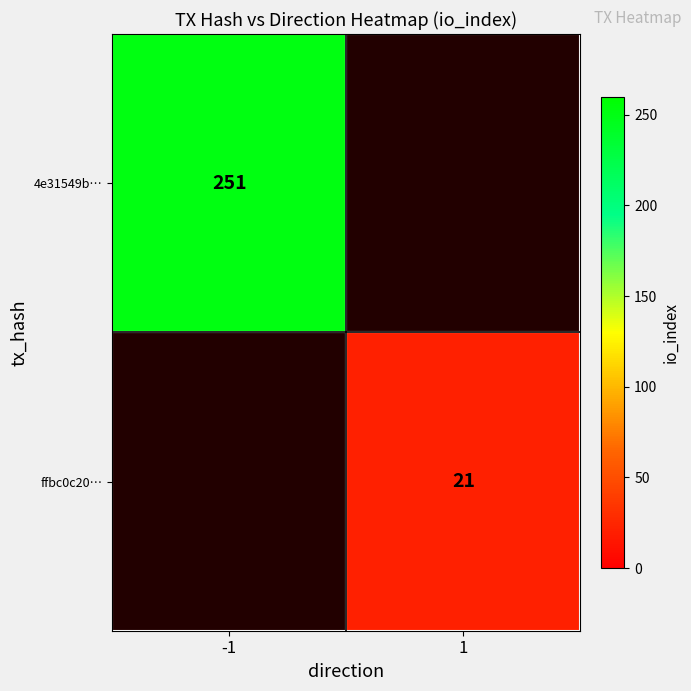

The value of ffbc0c20… at 1 is 21. True or false?

True